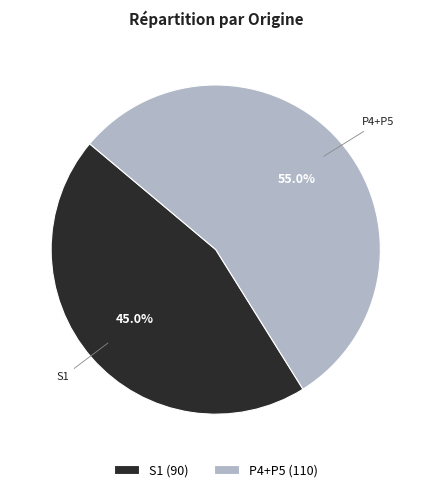

True or false: P4+P5 accounts for 55% of the total.

True